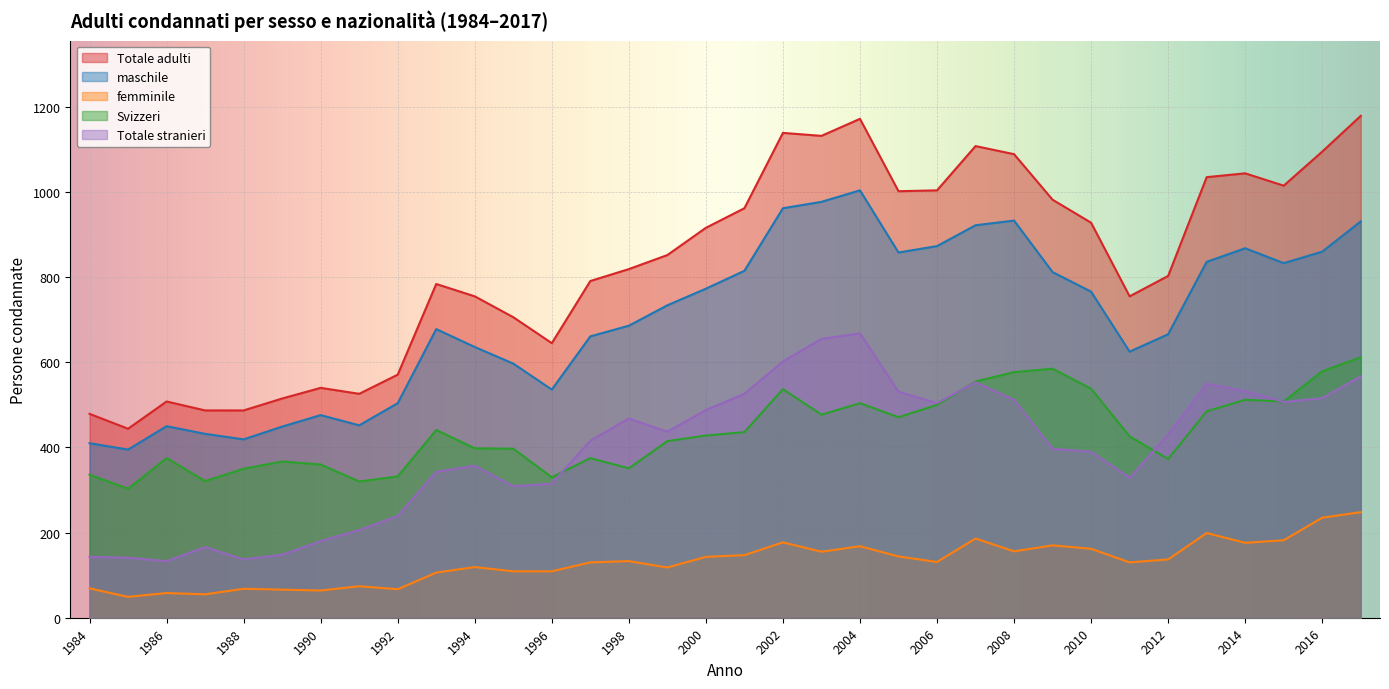

What is the greatest value displayed?

1179